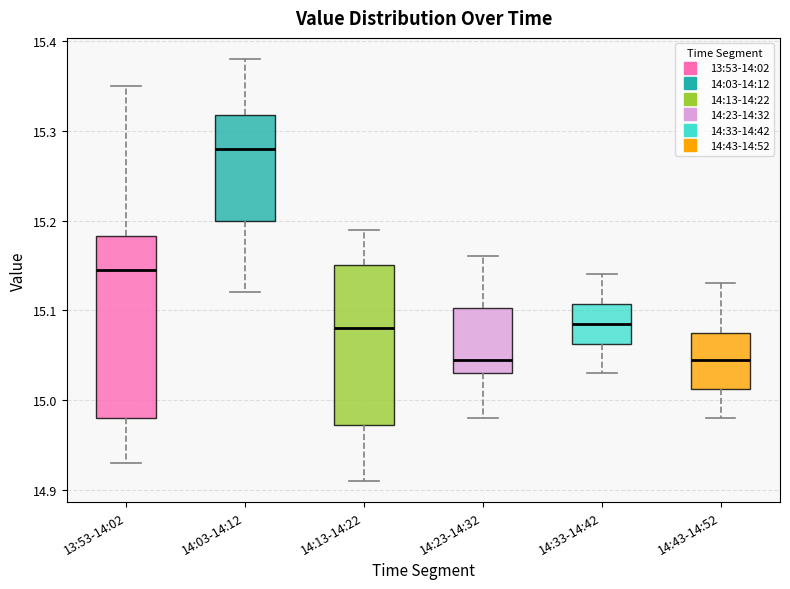

Comparing the boxes themselves (not the whiskers), which one is the tallest?

13:53-14:02